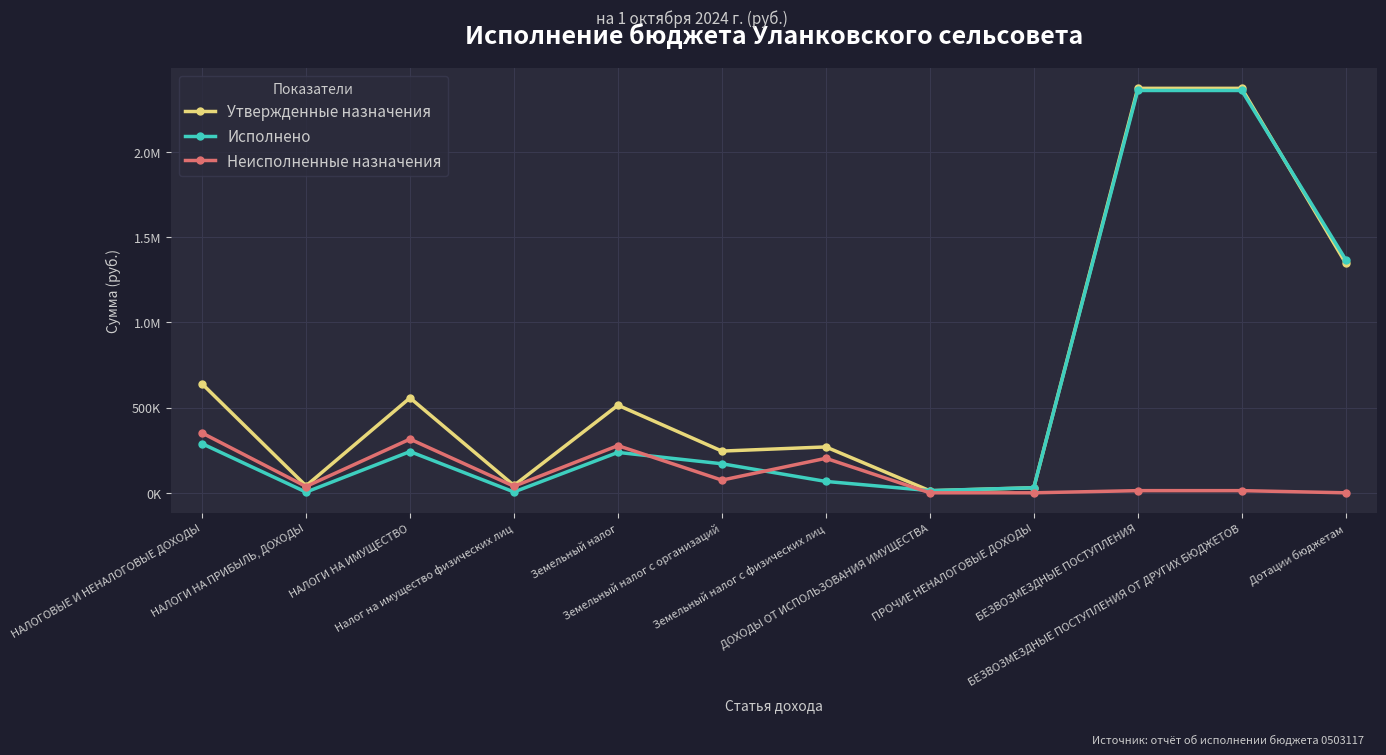

Rank the series at Дотации бюджетам from highest to lowest value.

Исполнено, Утвержденные назначения, Неисполненные назначения